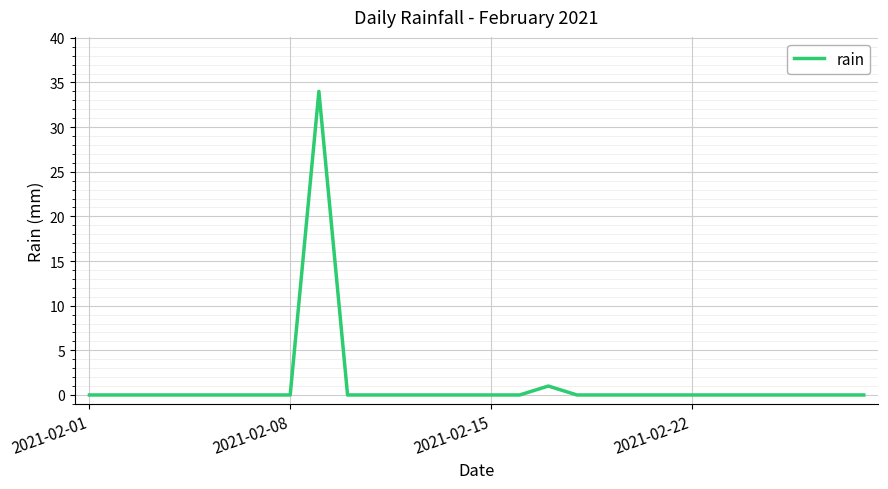

What is the maximum value shown in the chart?

34